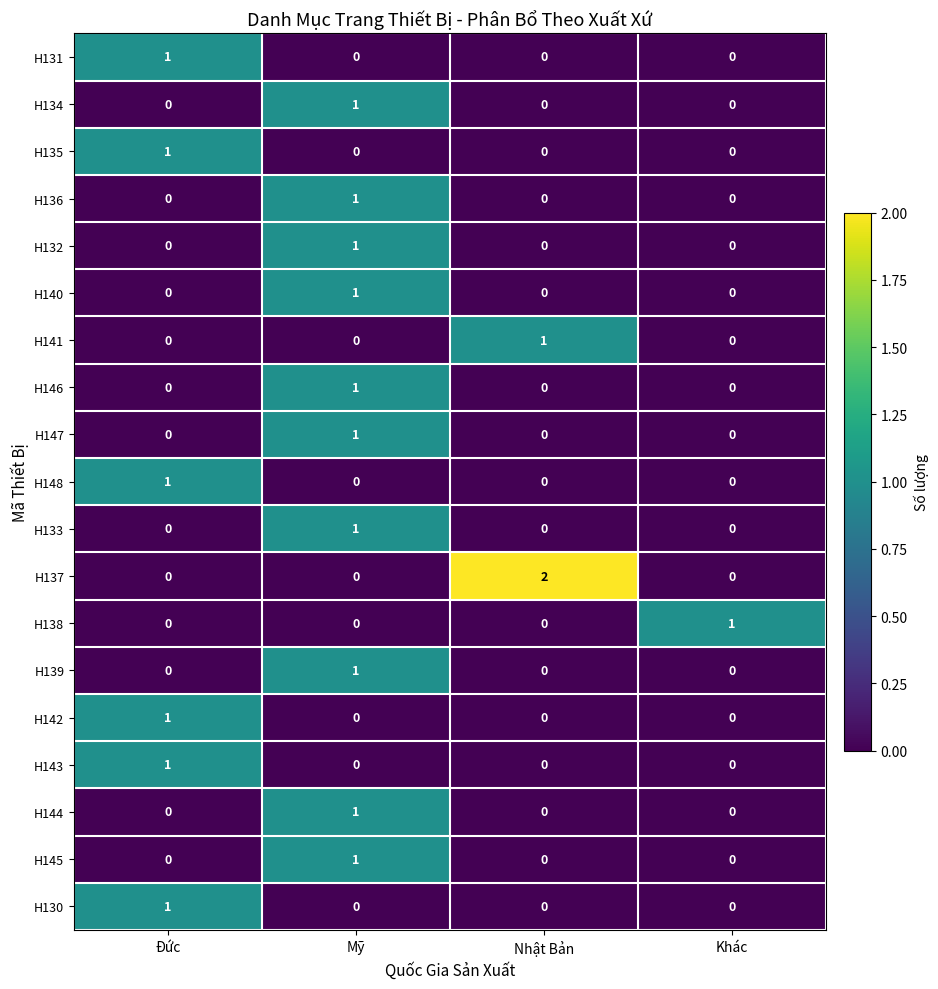

The value of H130 at Mỹ is 1. True or false?

False